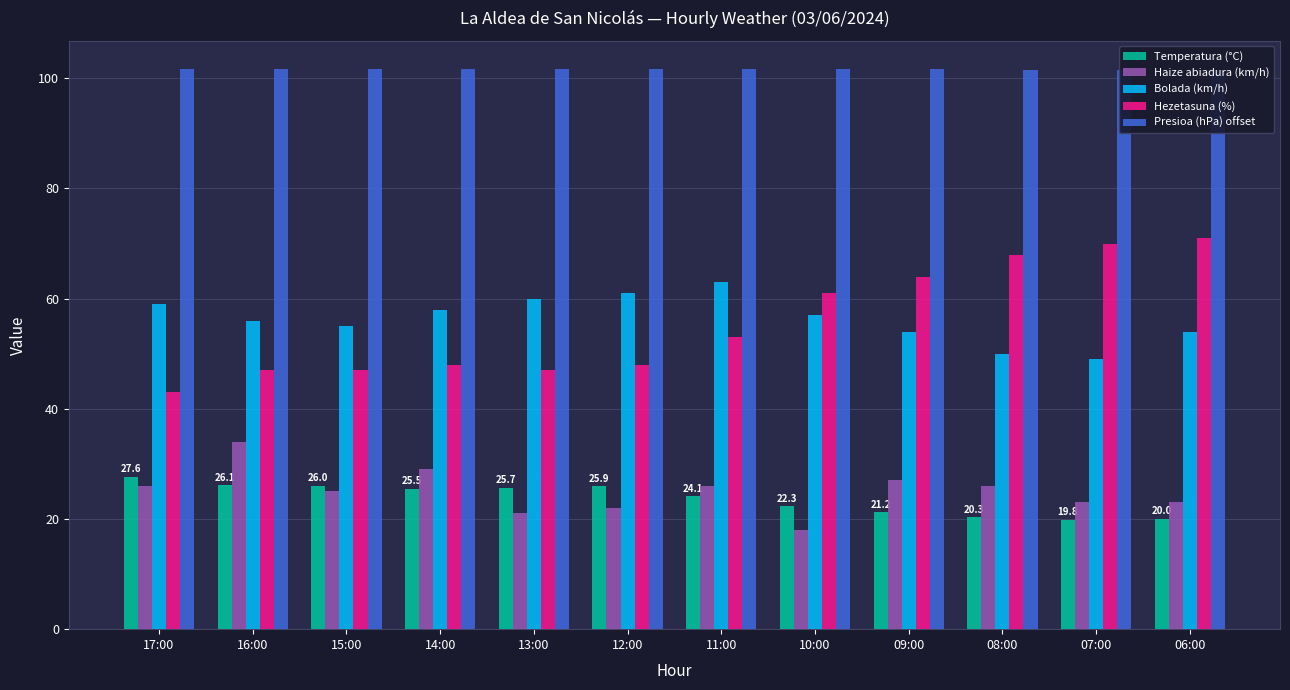

What is the label of the 4th bar from the right?

09:00